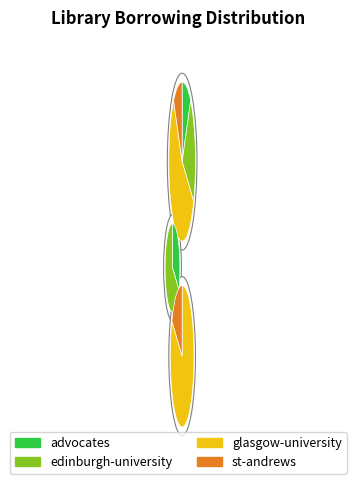

How many slices are in this pie chart?

4